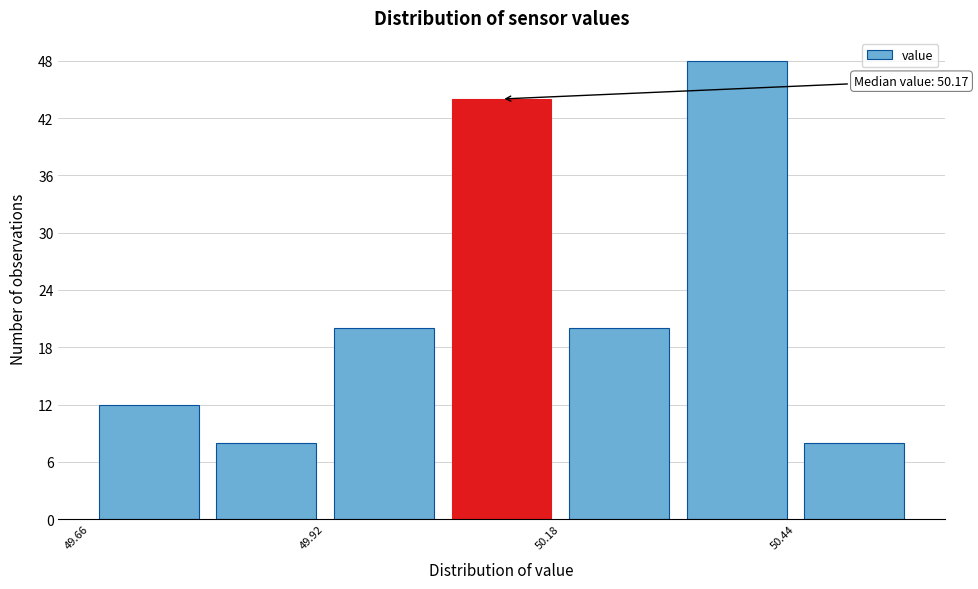

Read against the x-axis, roughly where is the centre of the tallest bar?

50.40